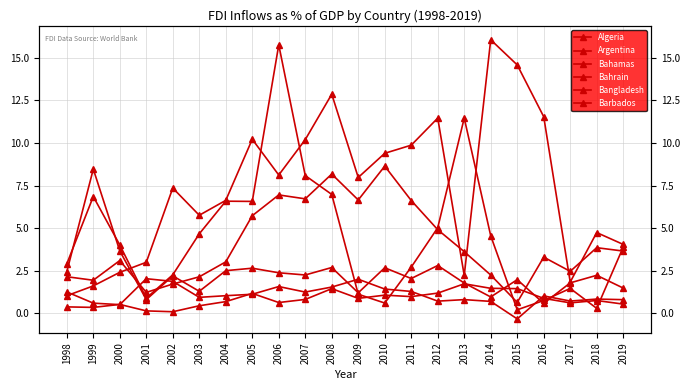

Which series has the largest total across all categories?

Barbados